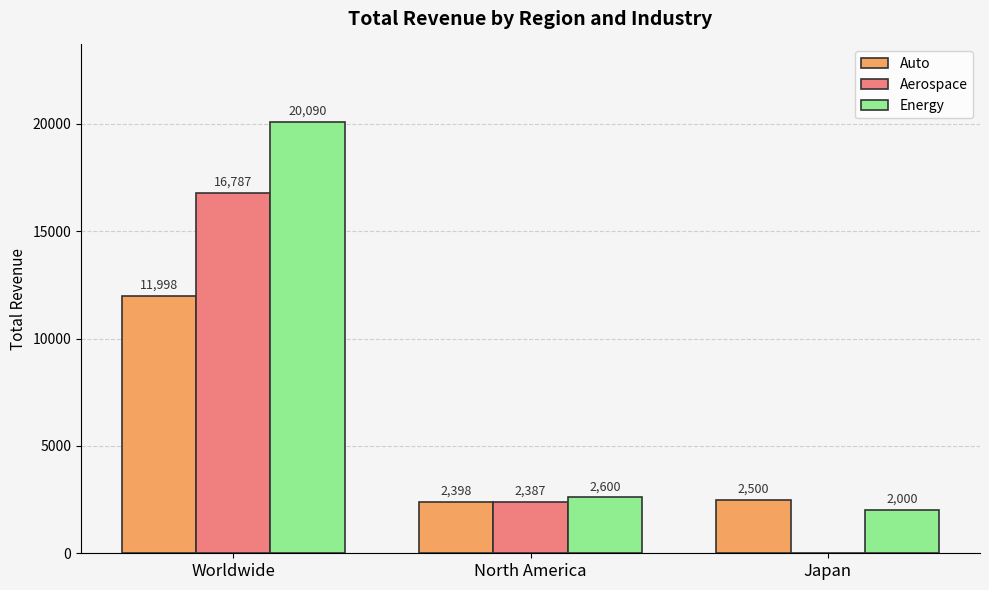

At which label does Energy first exceed 2600?

Worldwide